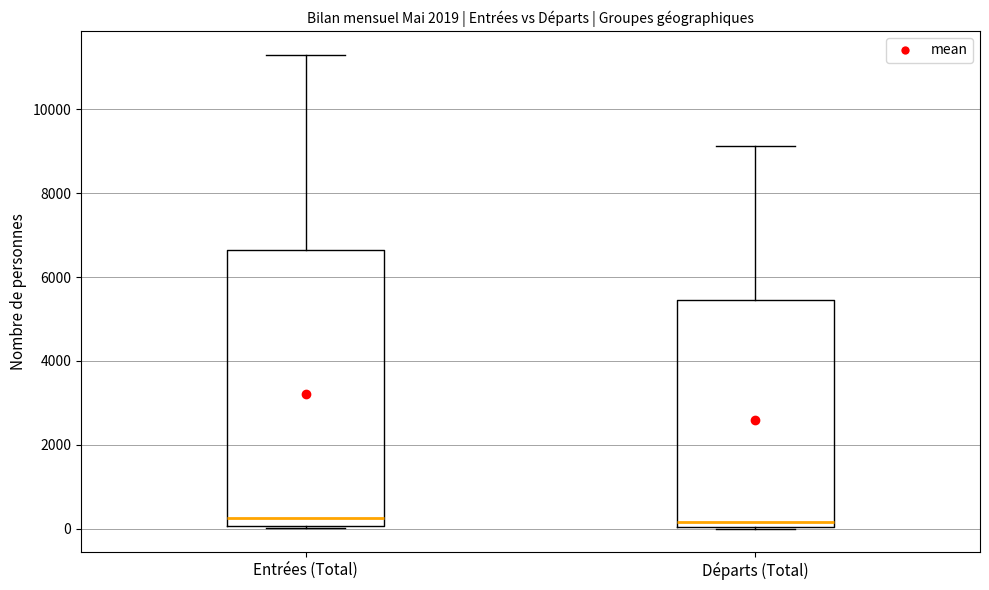

Reading left to right, read every box against the y-axis: the position of its median line, the range the box covers, and the ends of its whiskers. The values are not printed on the chart, so give them approximately, as read against the axis.

Entrées (Total): median 200, box 0 to 6600, whiskers 0 (just below the box's lower edge) to 11400
Départs (Total): median 200, box 0 to 5400, whiskers 0 to 9200